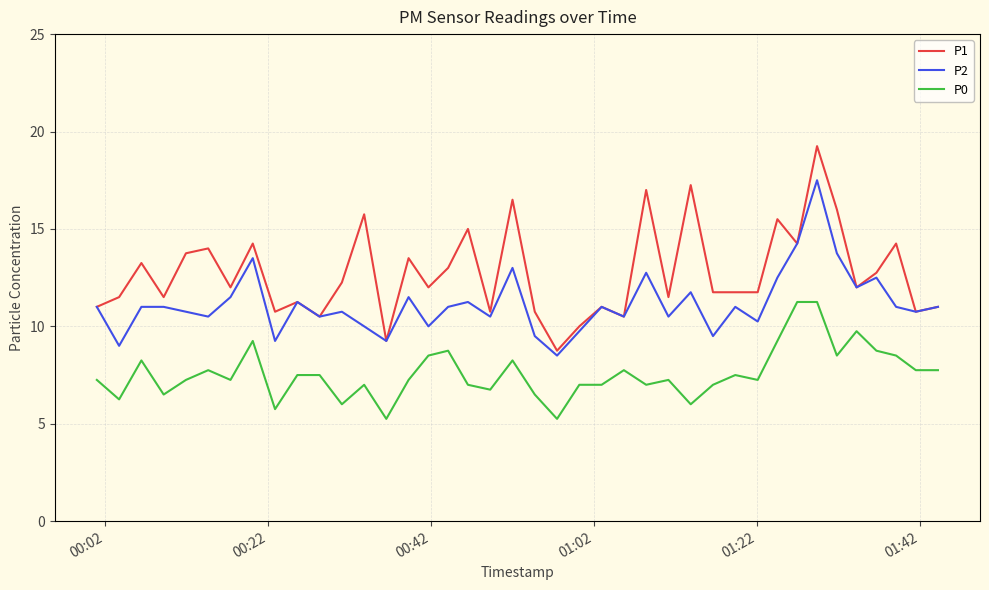

What is the sum of all P0 values?

303.5